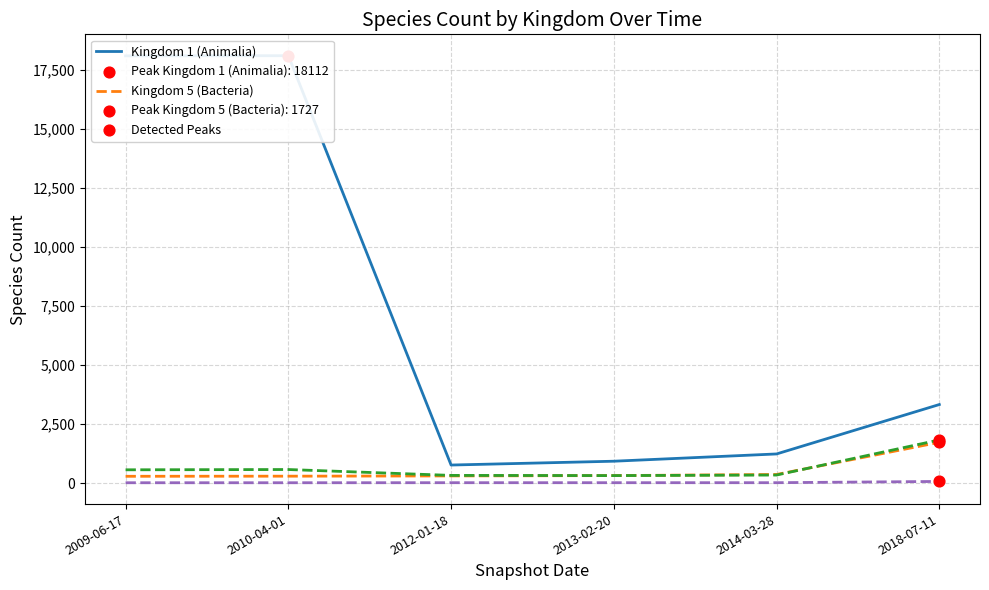

Which series has the largest total across all categories?

Kingdom 1 (Animalia)